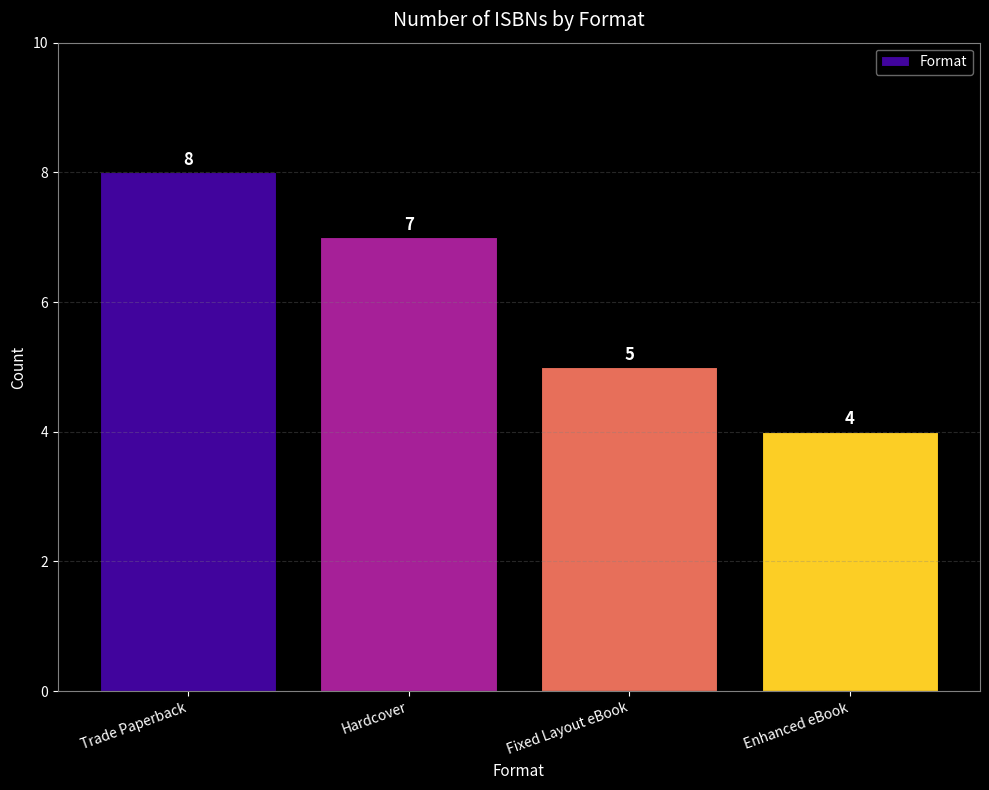

What is the value of the 4th bar from the left?

4